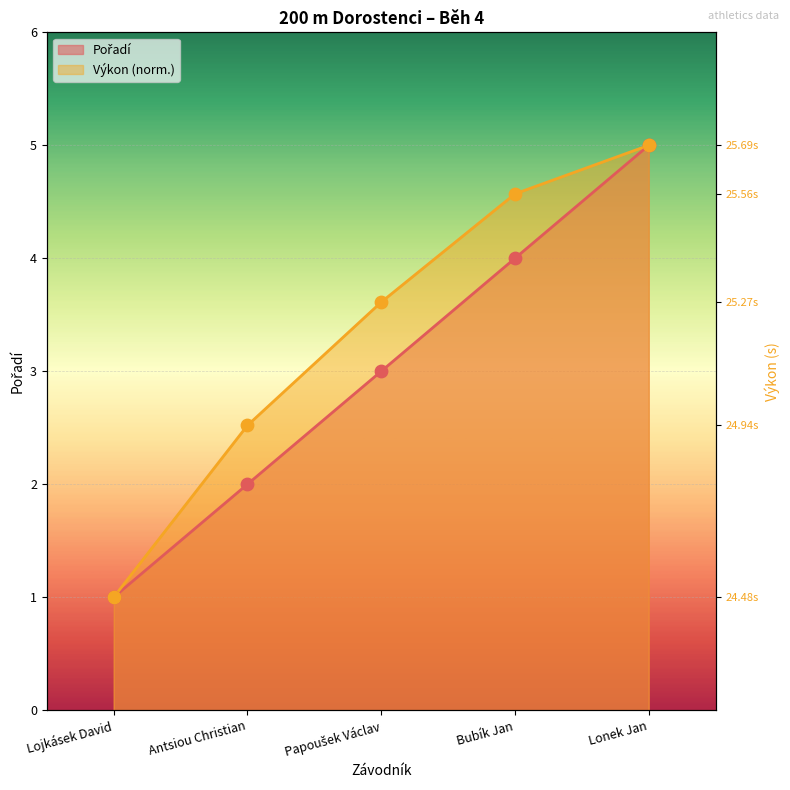

What are all the series names shown in the legend?

Pořadí, Výkon